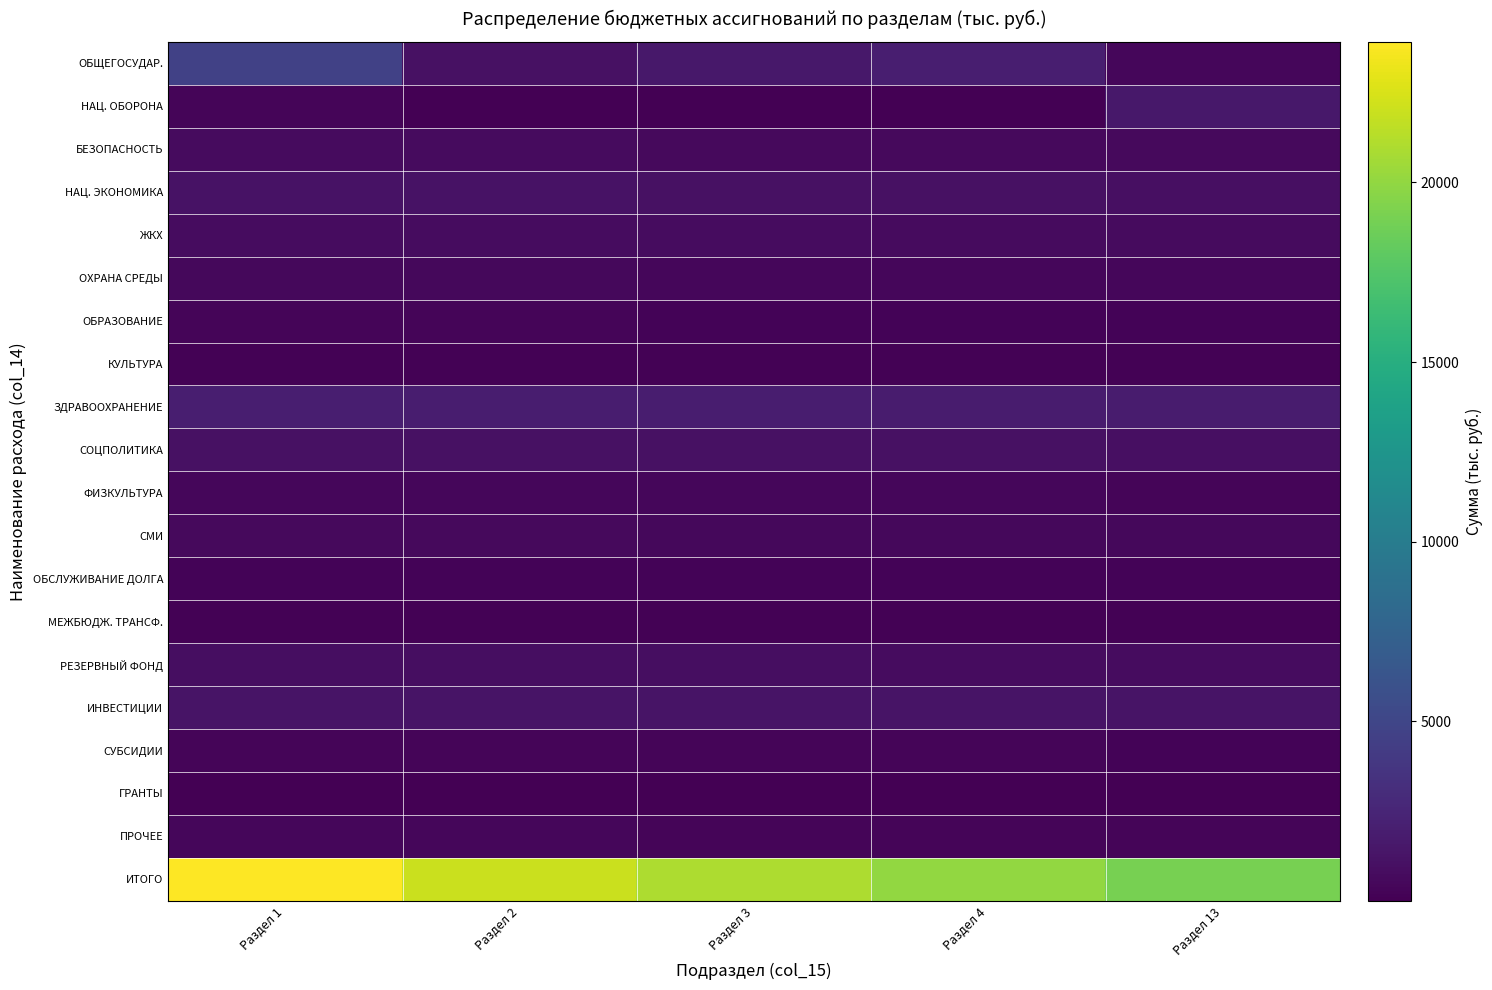

Which series has the largest total across all categories?

ИТОГО